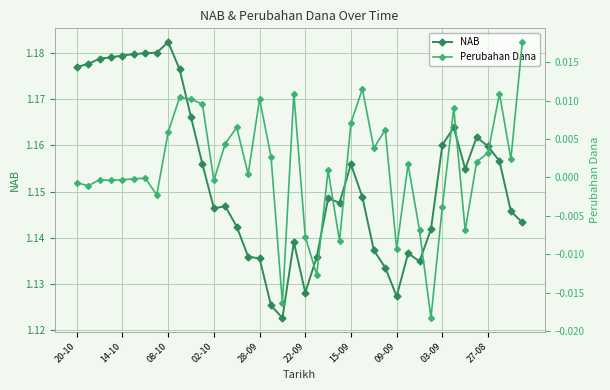

What is the maximum value shown in the chart?

1.2